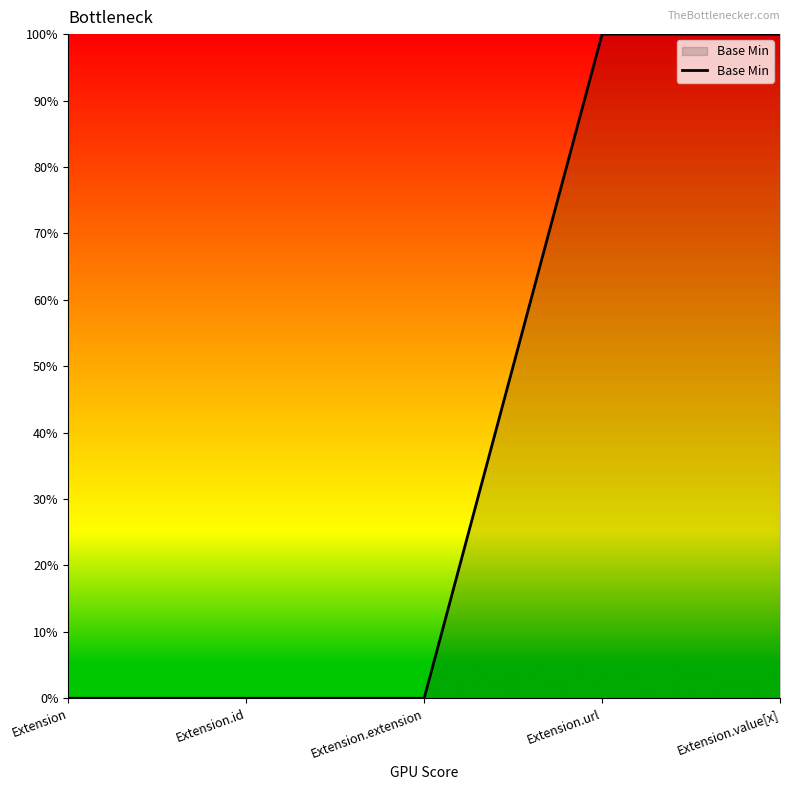

Which category has the highest value across all series?

Extension.url